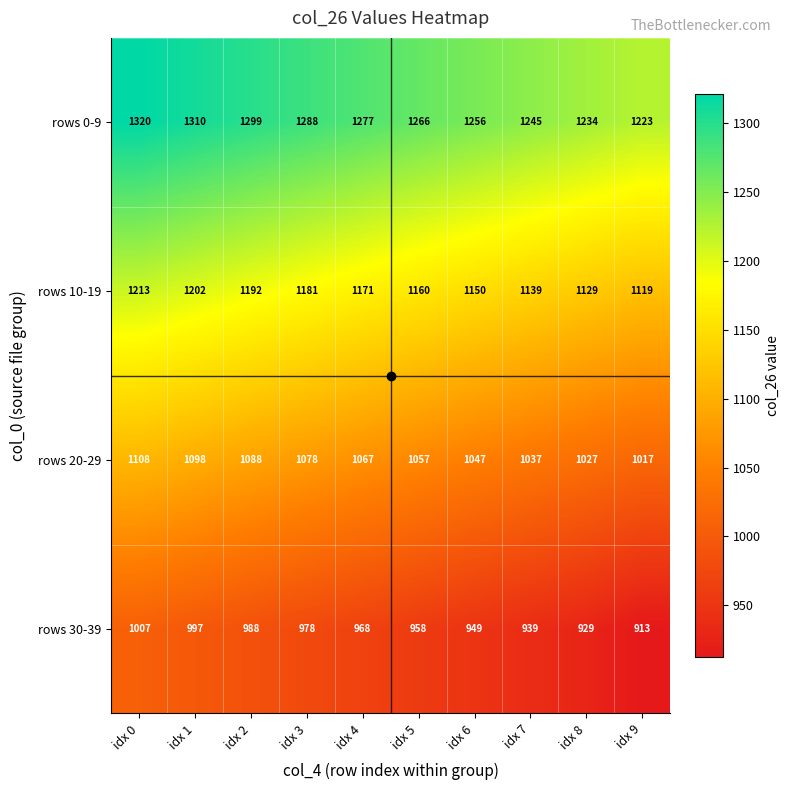

What is the average value of the rows 20-29 series?

1062